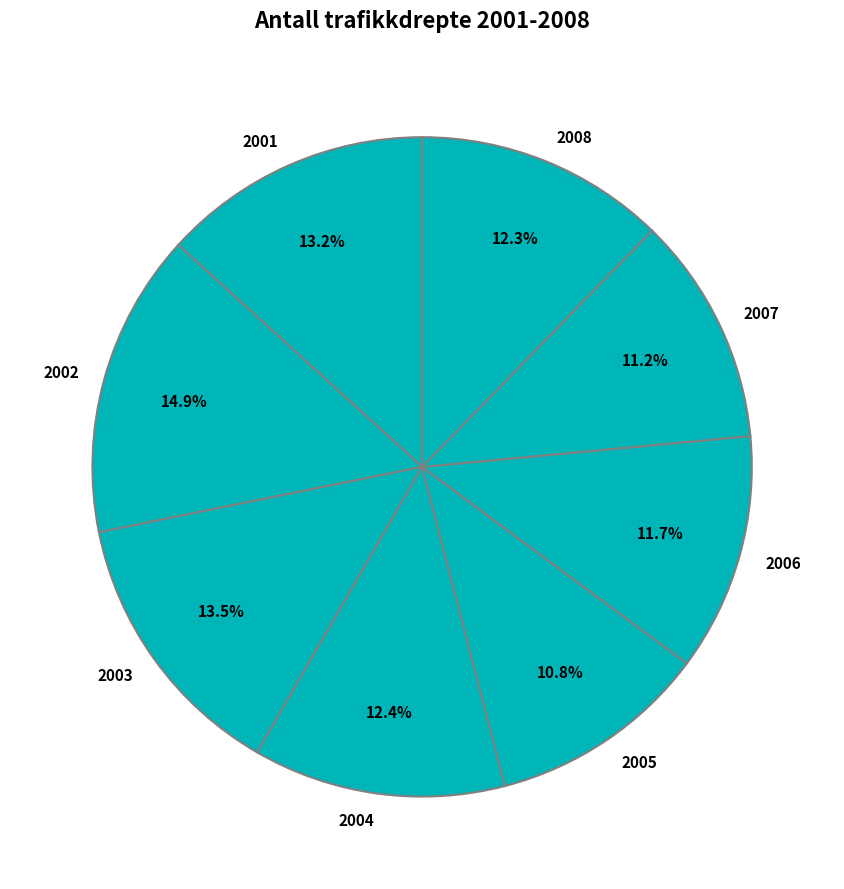

Is there a majority slice in this chart?

No